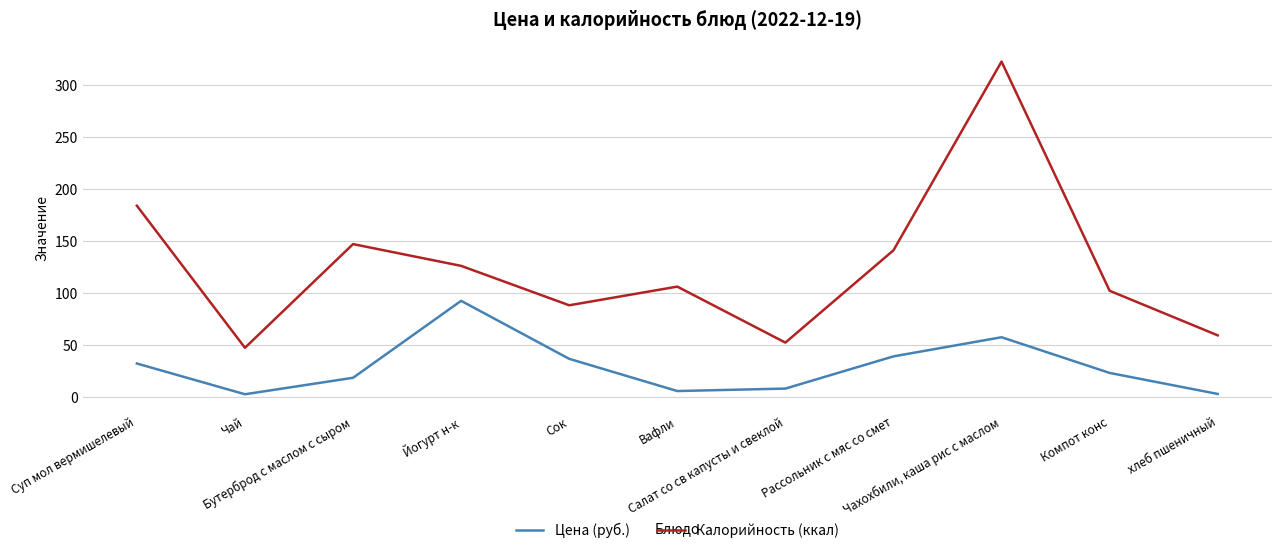

What is the greatest value displayed?

323.0